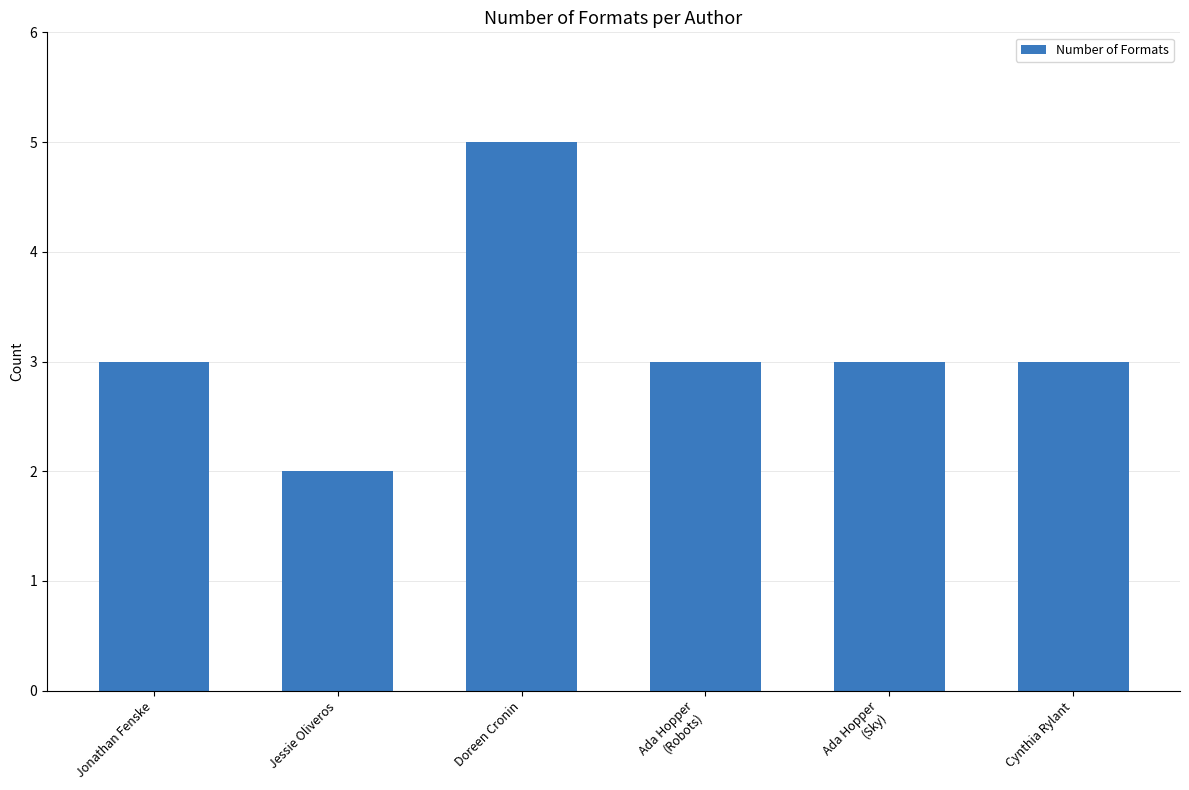

Read the value at Doreen Cronin.

5